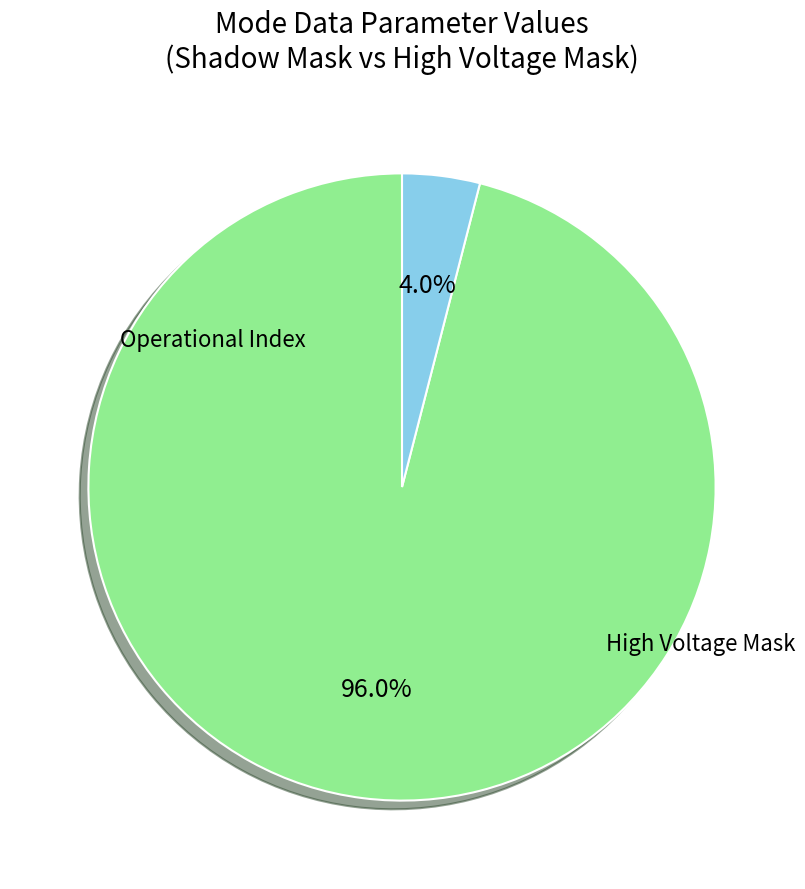

To the nearest percent, what is the combined percentage of High Voltage Mask and Operational Index?

100%